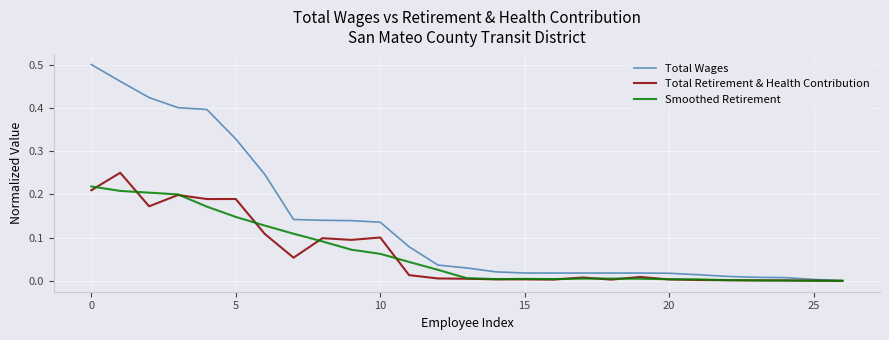

List the series in order of their peak value, highest first.

Total Wages, Total Retirement & Health Contribution, Smoothed Retirement